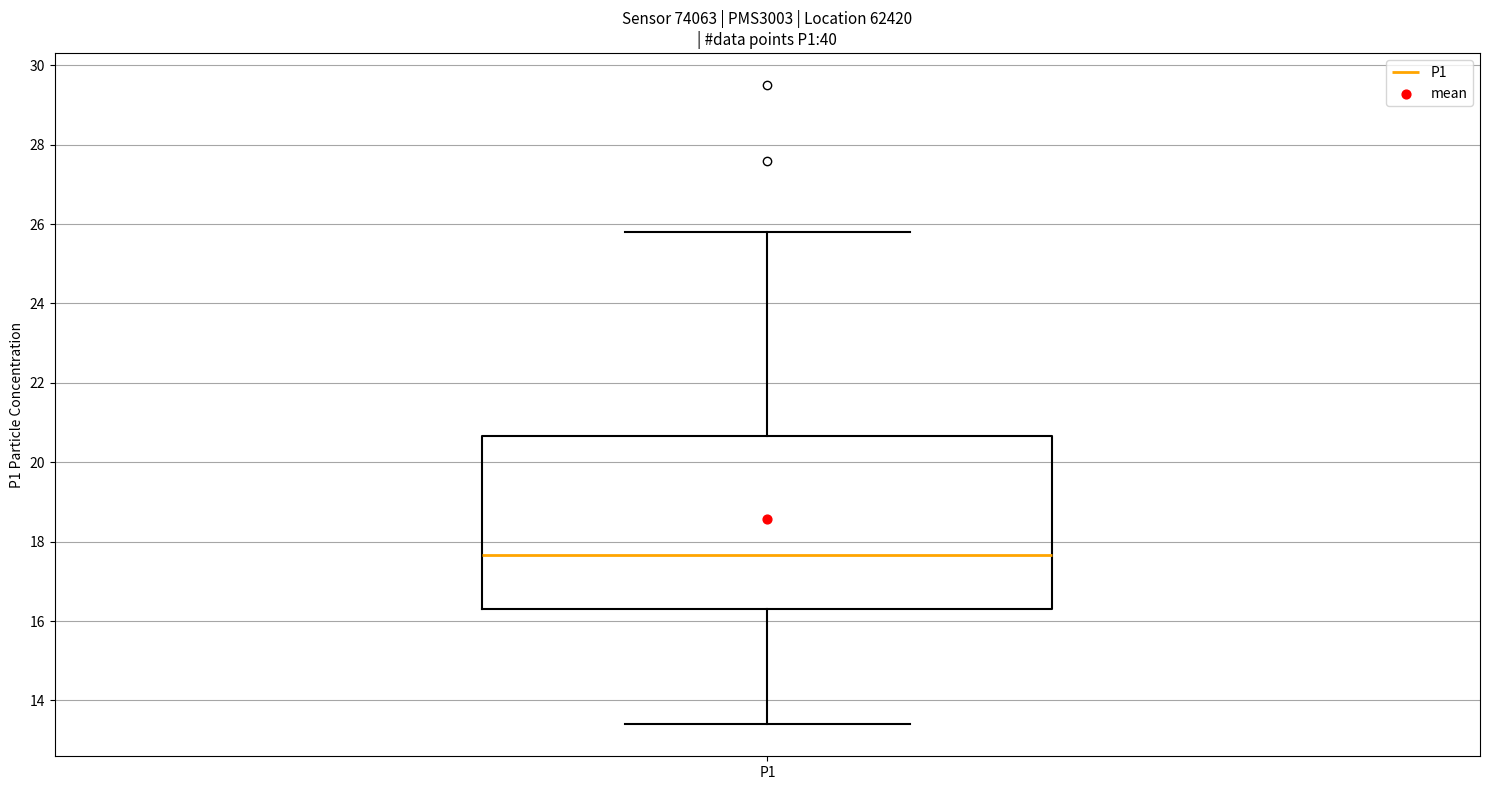

Read this box plot against the y-axis: the position of the median line, the range covered by the box, and the ends of both whiskers. The values are not printed on the chart, so give them approximately, as read against the axis.

median 17.6, box 16.4 to 20.6, whiskers 13.4 to 25.8